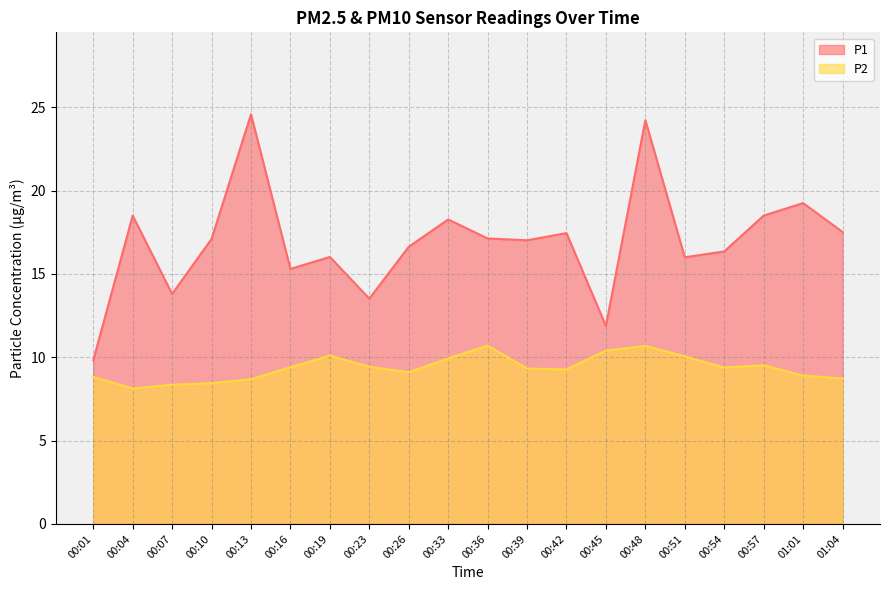

What is the difference between the maximum and minimum values in the P2 series?

2.6